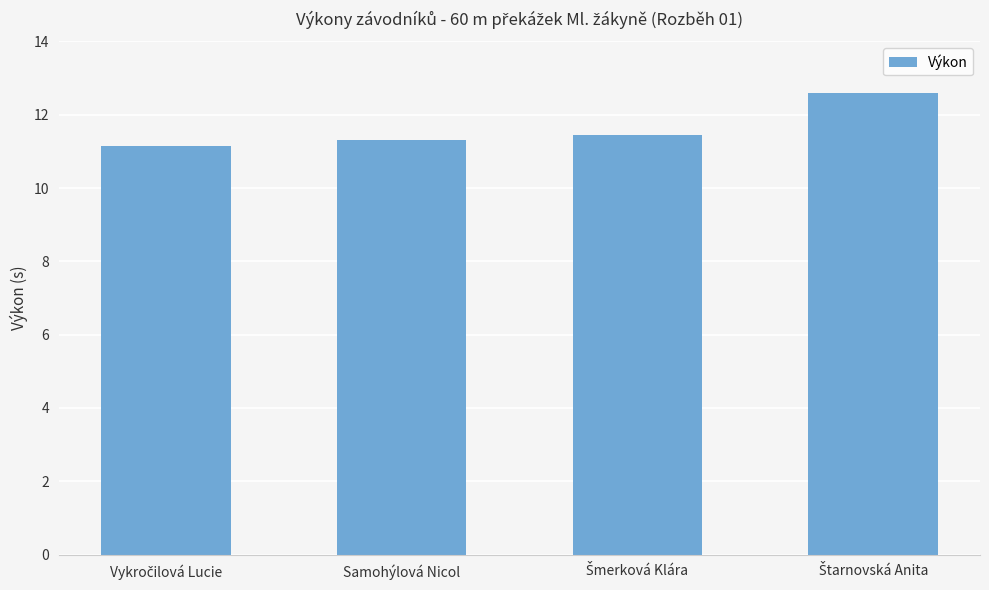

What position from the right is Samohýlová Nicol?

3